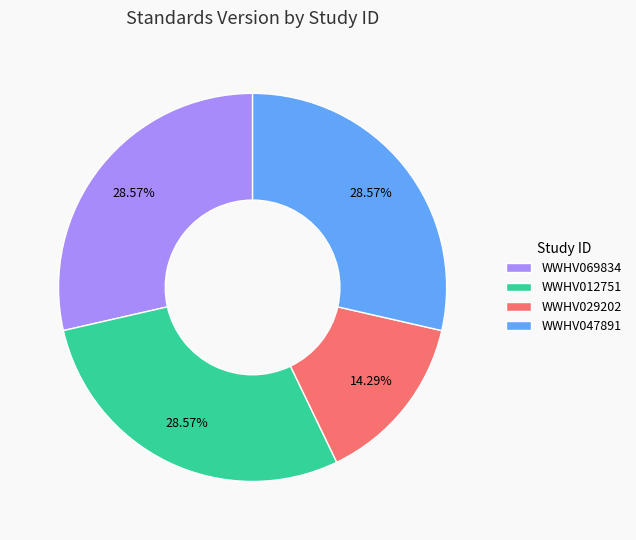

To the nearest percent, what is the combined percentage of WWHV069834 and WWHV012751?

57%